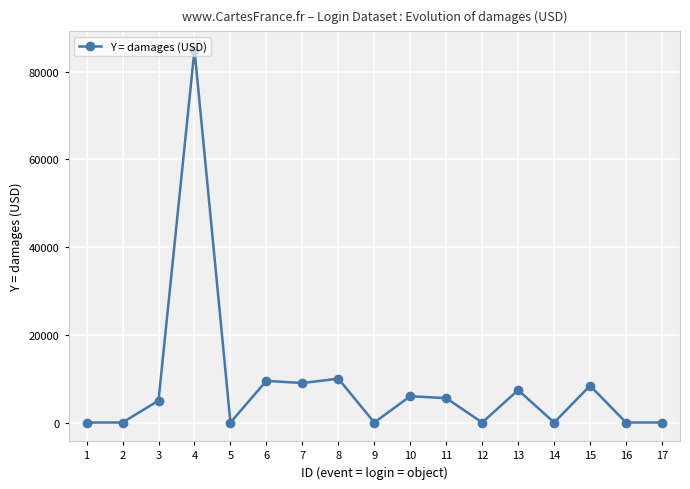

Is it true that the value at 7 is 9000?

True